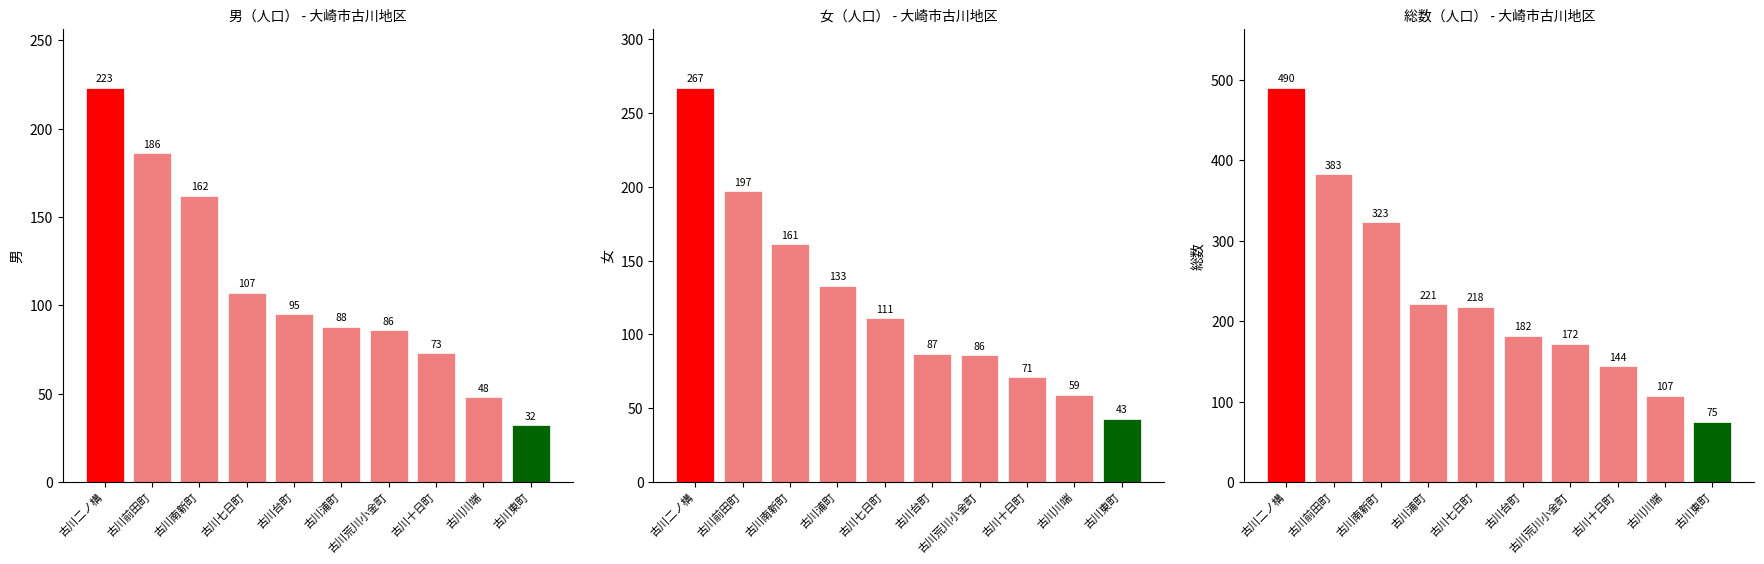

At which category is the sum across all series the highest?

古川二ノ構